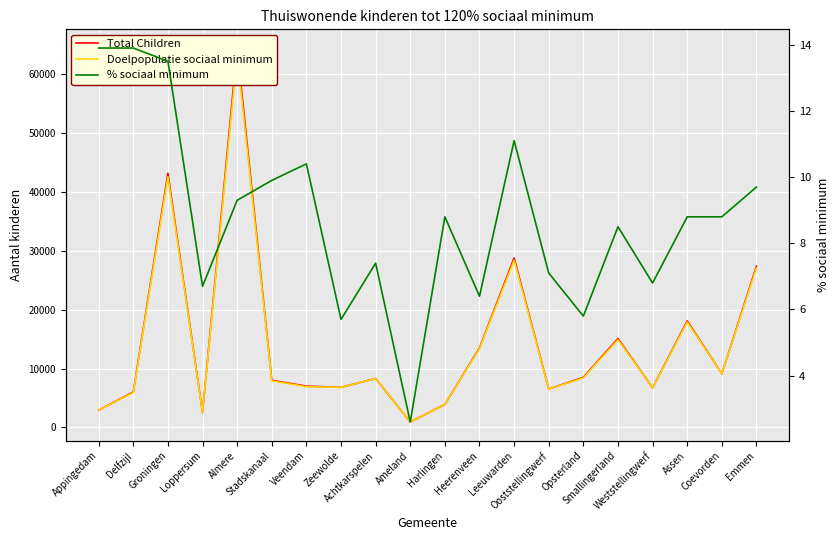

Reading left to right, transcribe all the data shown in this chart.

Total Children: Appingedam=2900.0	Delfzijl=6000.0	Groningen=43200.0	Loppersum=2500.0	Almere=64500.0	Stadskanaal=8000.0	Veendam=7000.0	Zeewolde=6800.0	Achtkarspelen=8300.0	Ameland=900.0	Harlingen=3900.0	Heerenveen=13500.0	Leeuwarden=28800.0	Ooststellingwerf=6500.0	Opsterland=8500.0	Smallingerland=15100.0	Weststellingwerf=6700.0	Assen=18100.0	Coevorden=9100.0	Emmen=27400.0
Doelpopulatie sociaal minimum: Appingedam=2900.0	Delfzijl=5900.0	Groningen=42600.0	Loppersum=2500.0	Almere=63300.0	Stadskanaal=7900.0	Veendam=6900.0	Zeewolde=6800.0	Achtkarspelen=8300.0	Ameland=900.0	Harlingen=3900.0	Heerenveen=13400.0	Leeuwarden=28400.0	Ooststellingwerf=6500.0	Opsterland=8400.0	Smallingerland=14900.0	Weststellingwerf=6700.0	Assen=17900.0	Coevorden=9100.0	Emmen=27100.0
% sociaal minimum: Appingedam=13.9	Delfzijl=13.9	Groningen=13.5	Loppersum=6.7	Almere=9.3	Stadskanaal=9.9	Veendam=10.4	Zeewolde=5.7	Achtkarspelen=7.4	Ameland=2.6	Harlingen=8.8	Heerenveen=6.4	Leeuwarden=11.1	Ooststellingwerf=7.1	Opsterland=5.8	Smallingerland=8.5	Weststellingwerf=6.8	Assen=8.8	Coevorden=8.8	Emmen=9.7